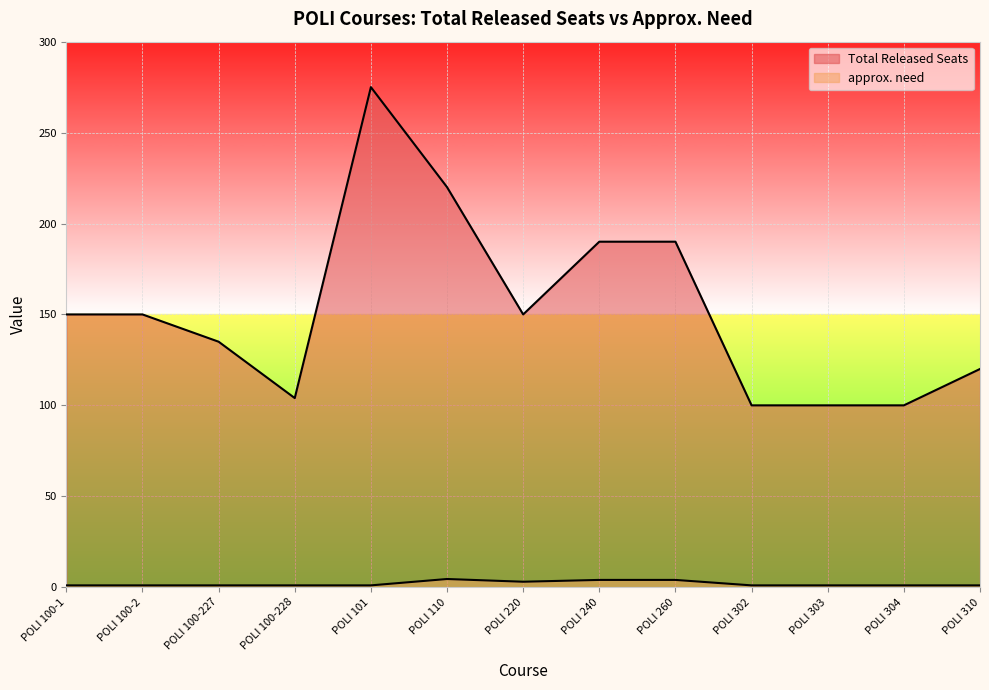

Which category has the lowest value across all series?

POLI 100-1